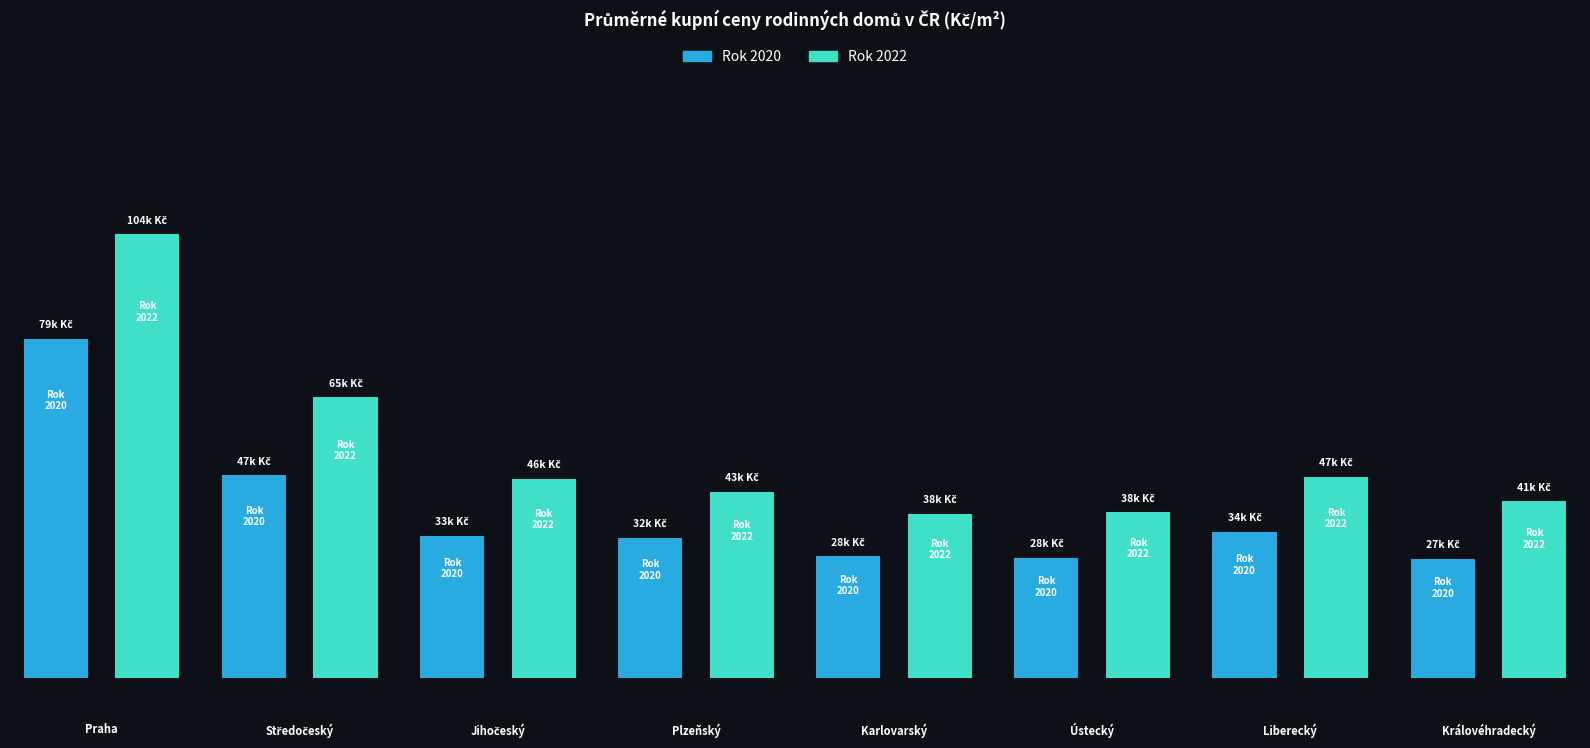

Reading left to right, list all the values displayed in this chart.

Rok 2020: Praha=79703	Středočeský=47670	Jihočeský=33414	Plzeňský=32923	Karlovarský=28661	Ústecký=28258	Liberecký=34316	Královéhradecký=27977
Rok 2022: Praha=104195	Středočeský=65912	Jihočeský=46849	Plzeňský=43695	Karlovarský=38580	Ústecký=38909	Liberecký=47222	Královéhradecký=41512